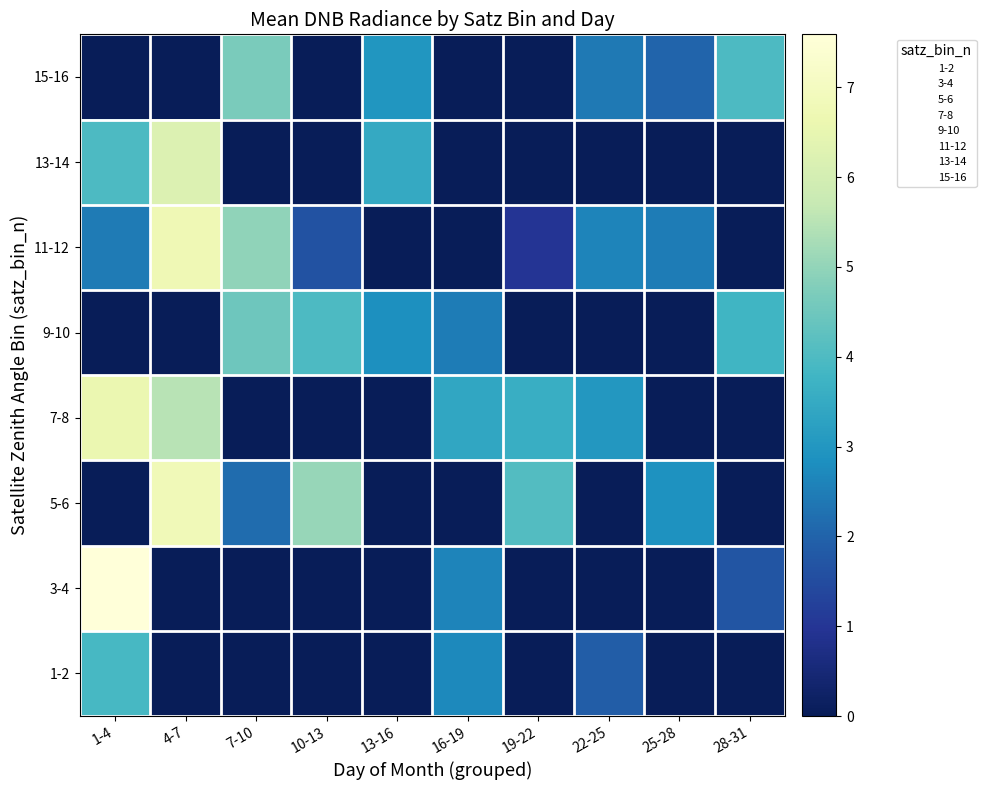

At 7-10, list the series in order from largest to smallest.

11-12, 15-16, 9-10, 5-6, 1-2, 3-4, 7-8, 13-14